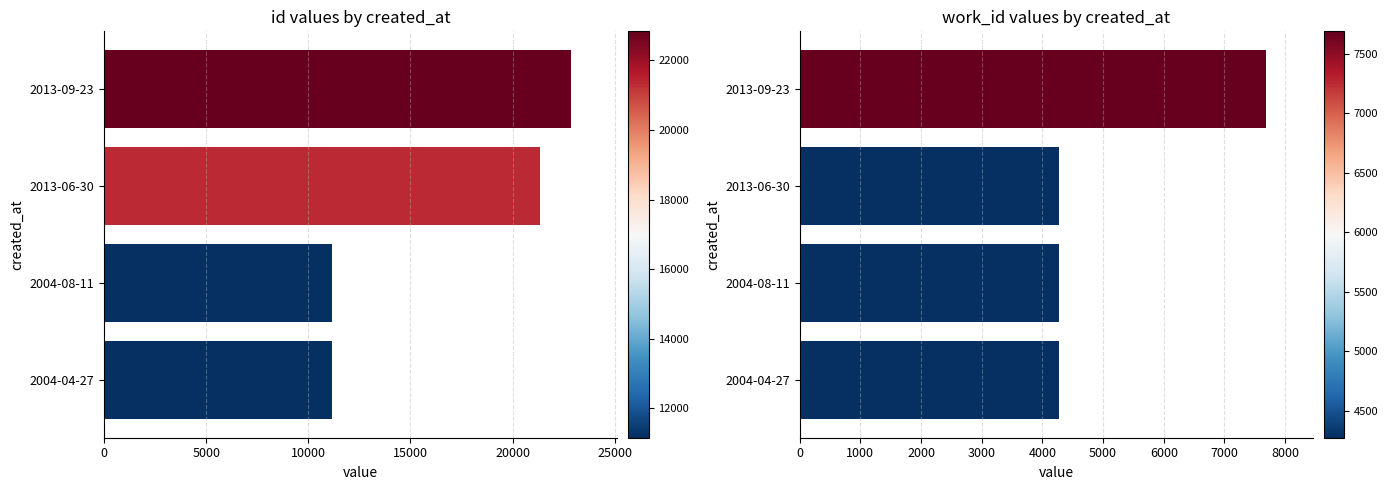

Which series has the largest range (max minus min)?

id